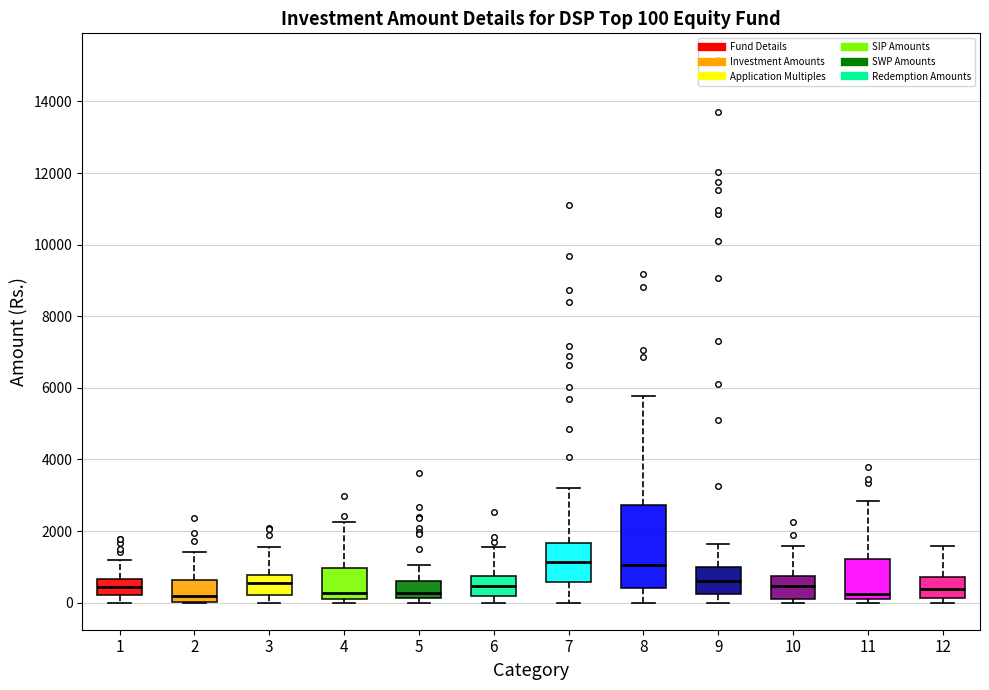

Comparing the boxes themselves (not the whiskers), which one is the tallest?

8